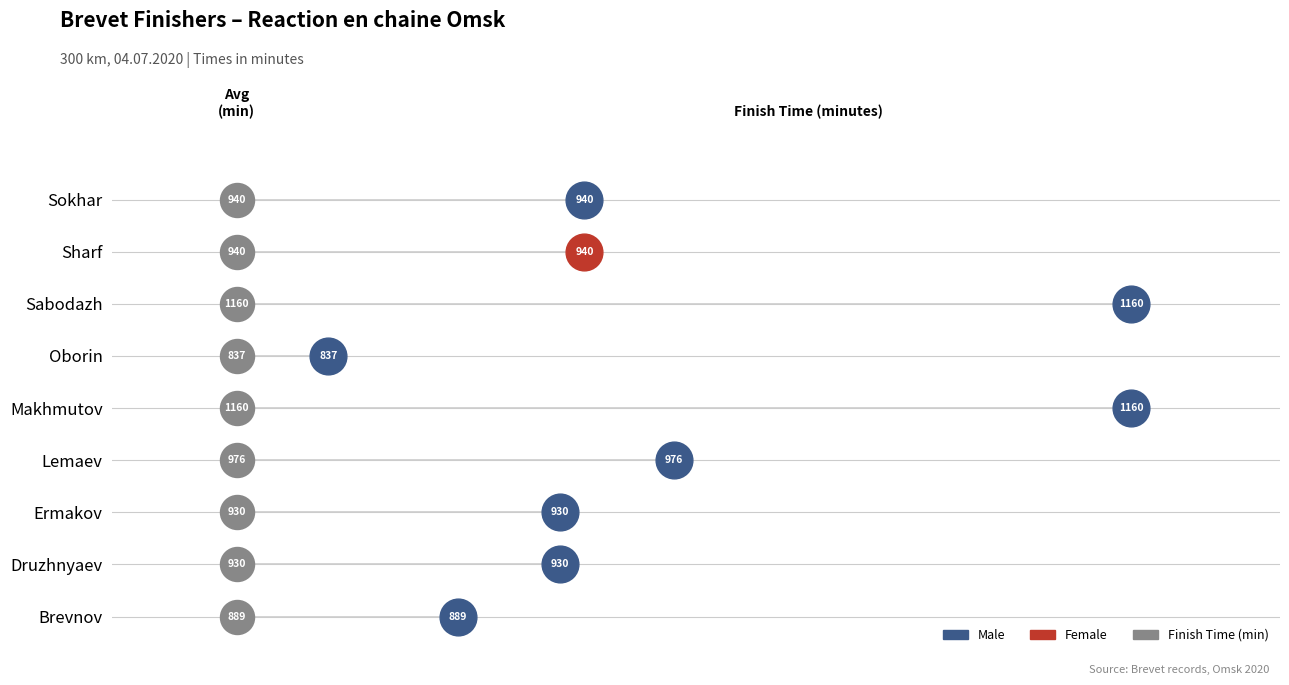

Between Lemaev and Ermakov, which is larger?

Lemaev